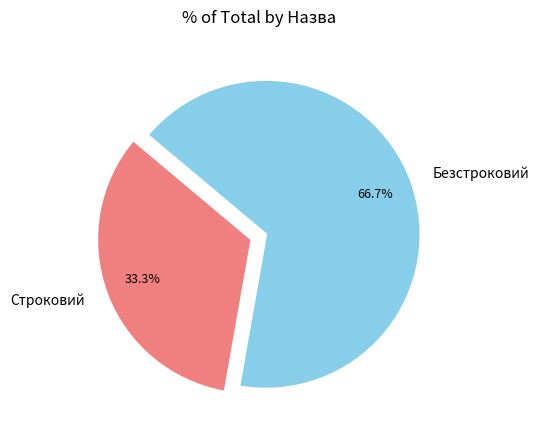

Rank the categories by value from lowest to highest.

Строковий, Безстроковий